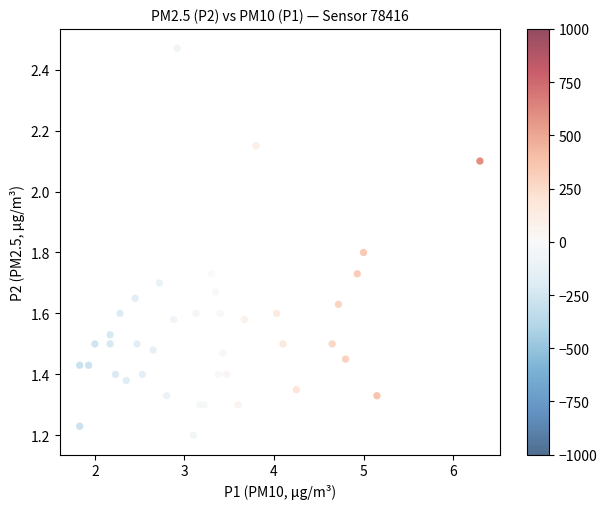

What is the range of X values (max minus min)?

4.5